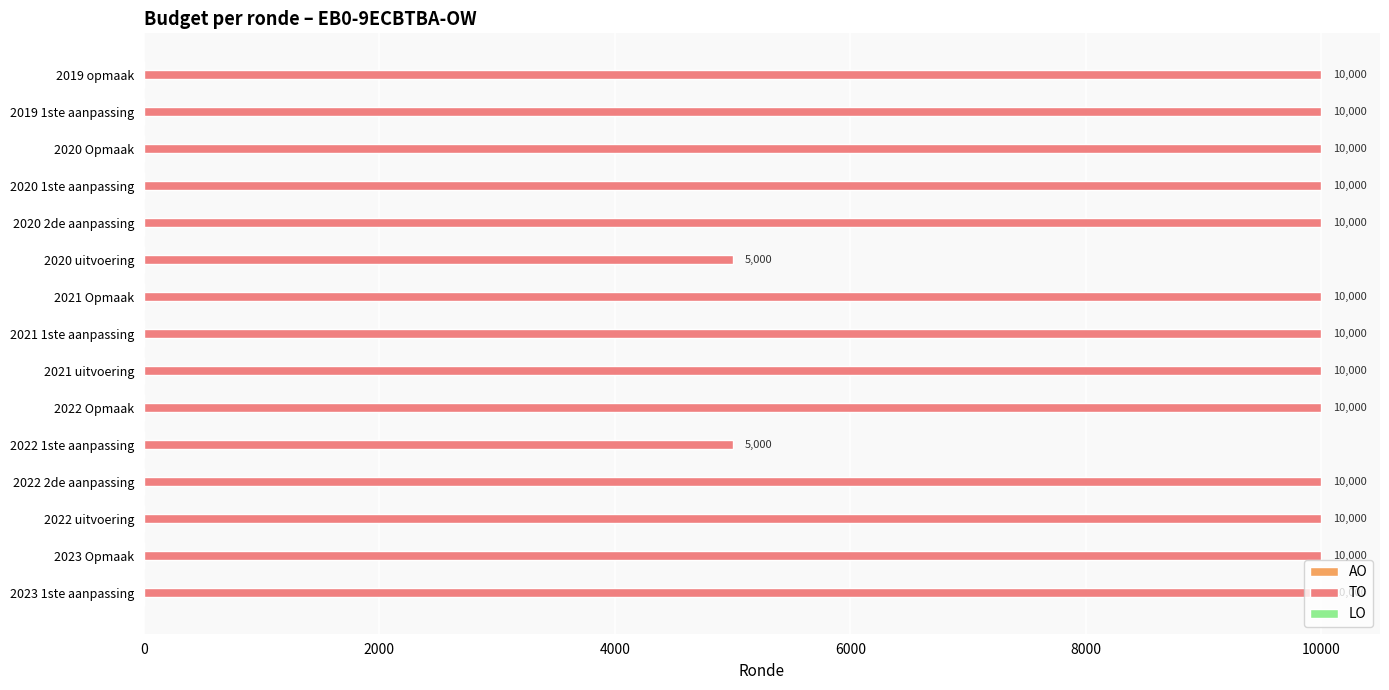

Approximately how many times larger is the value at 2019 opmaak compared to 2020 1ste aanpassing?

1.0